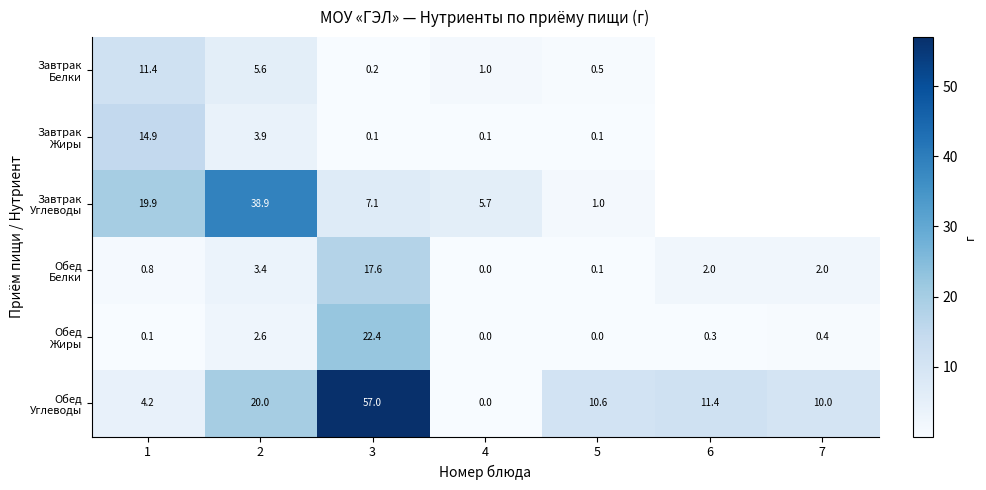

What is the spread (max minus min) of values at 4?

5.7